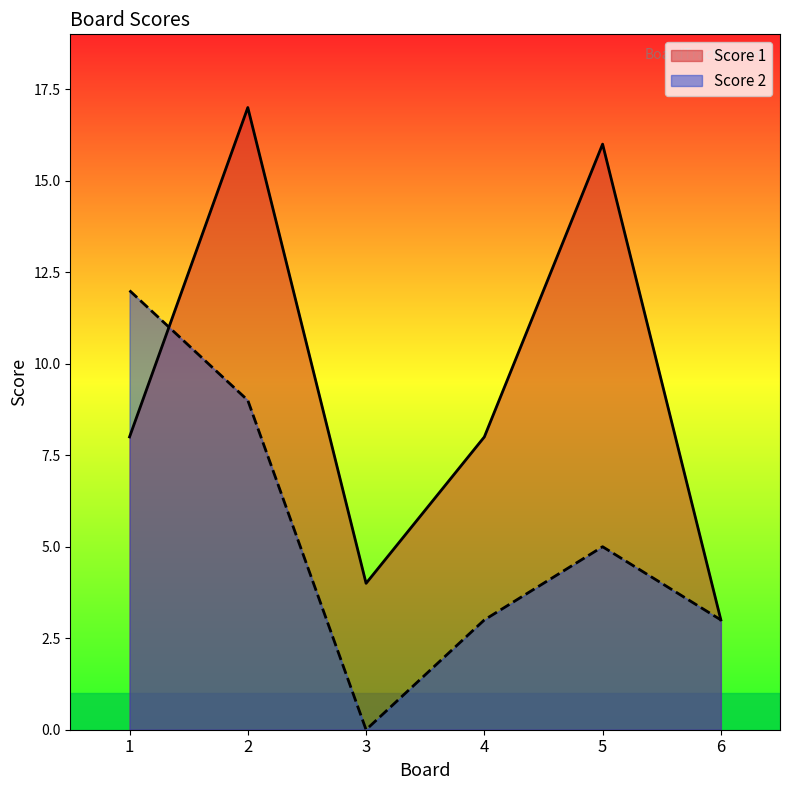

How many lines are shown in the chart?

2